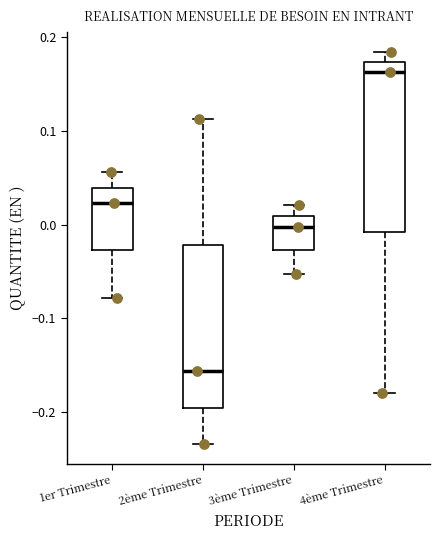

Reading left to right, transcribe this box plot: for each box, give where its median line is, the range the box spans, and where its two whiskers end, as read against the y-axis. The values are not printed on the chart, so give them approximately, as read against the axis.

1er Trimestre: median 0.02, box -0.03 to 0.04, whiskers -0.08 to 0.06
2ème Trimestre: median -0.16, box -0.20 to -0.02, whiskers -0.23 to 0.11
3ème Trimestre: median 0.00, box -0.03 to 0.01, whiskers -0.05 to 0.02
4ème Trimestre: median 0.16, box -0.01 to 0.17, whiskers -0.18 to 0.18